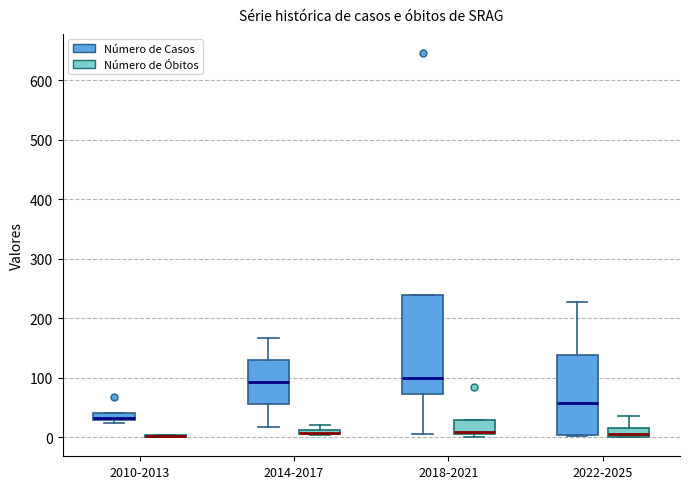

Comparing the boxes themselves (not the whiskers), which one is the tallest?

2018-2021 (Número de Casos)